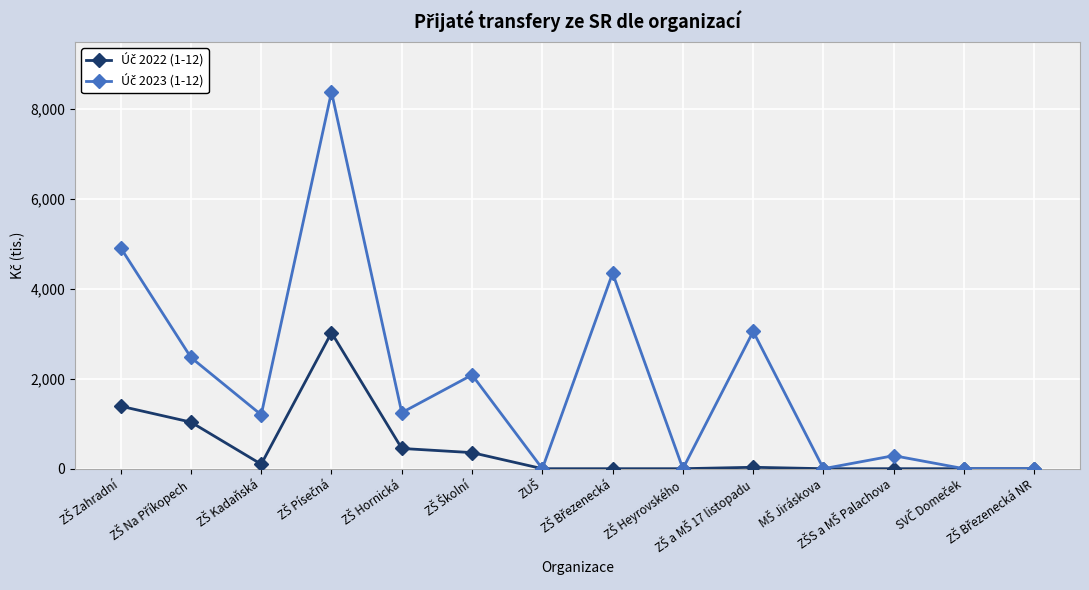

What is the maximum value shown in the chart?

8384.6